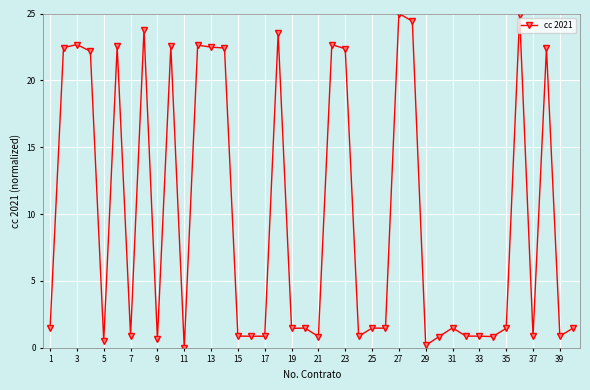

What is the maximum value shown in the chart?

25.0